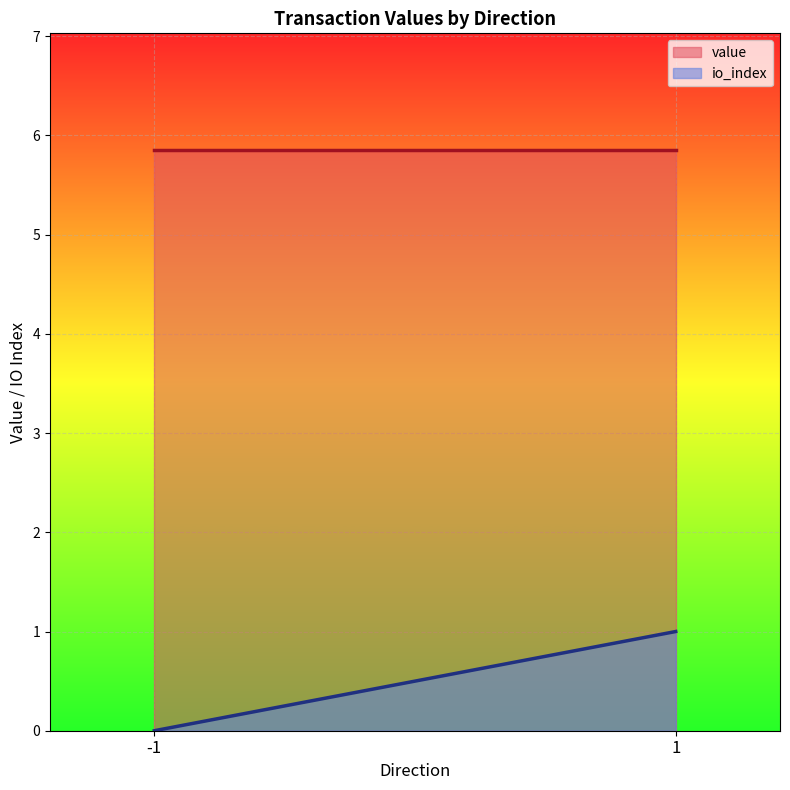

Which series has the largest range (max minus min)?

io_index